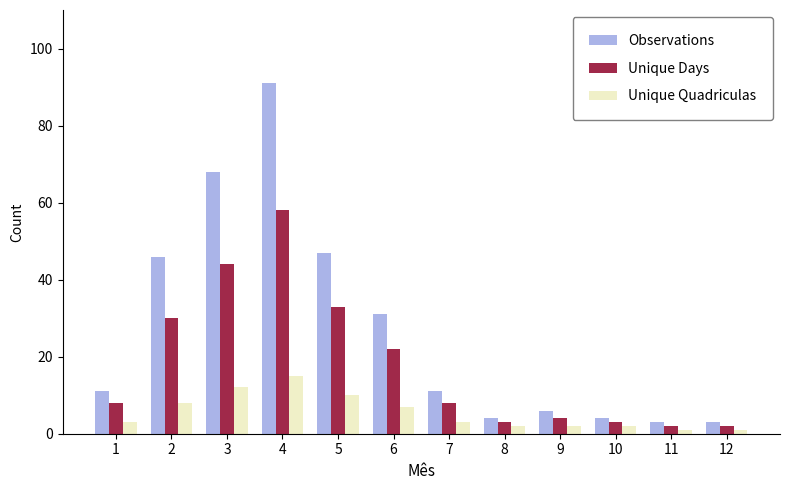

What is the difference between the Unique Days values at 4 and 11?

56